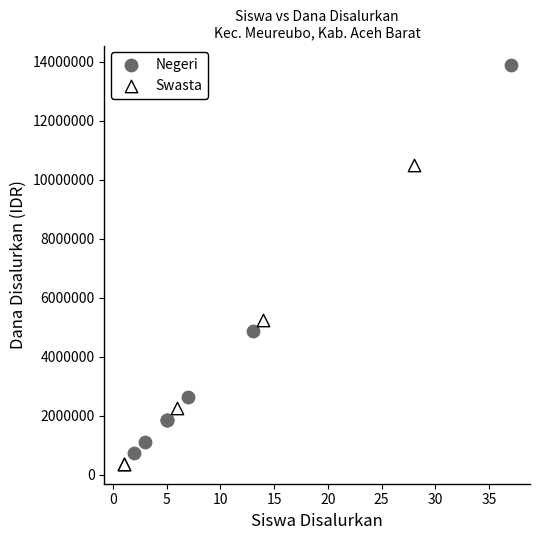

Which series has the largest Y range (max minus min)?

Negeri